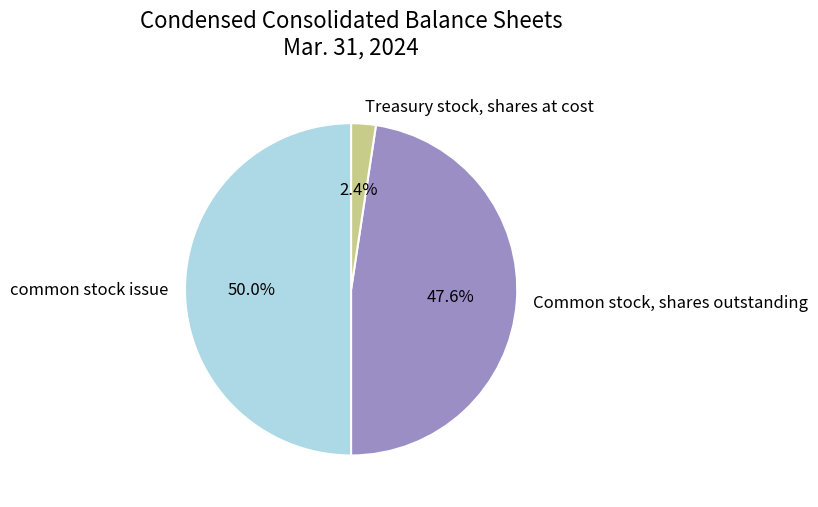

Does Common stock, shares outstanding represent more than half of the total?

No